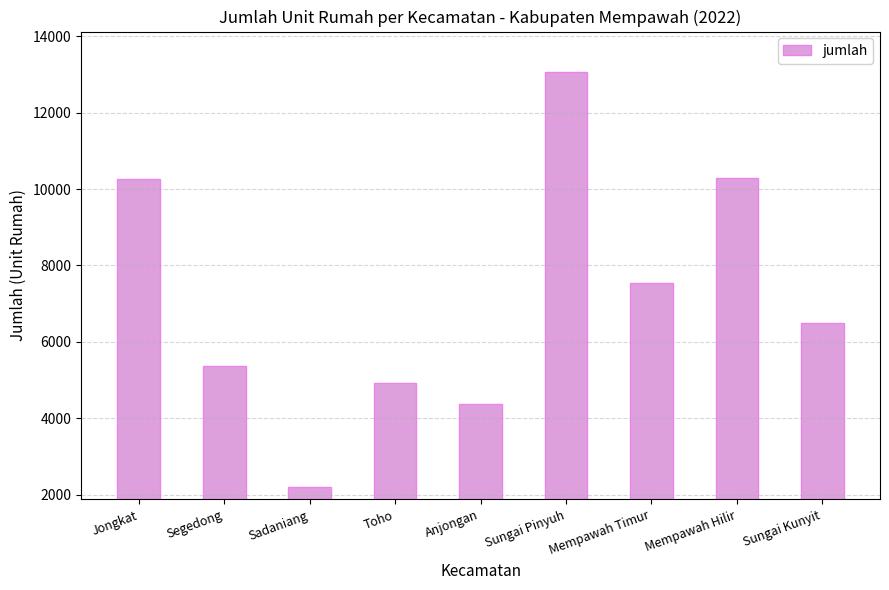

At which category does the chart reach its peak across all series?

Sungai Pinyuh